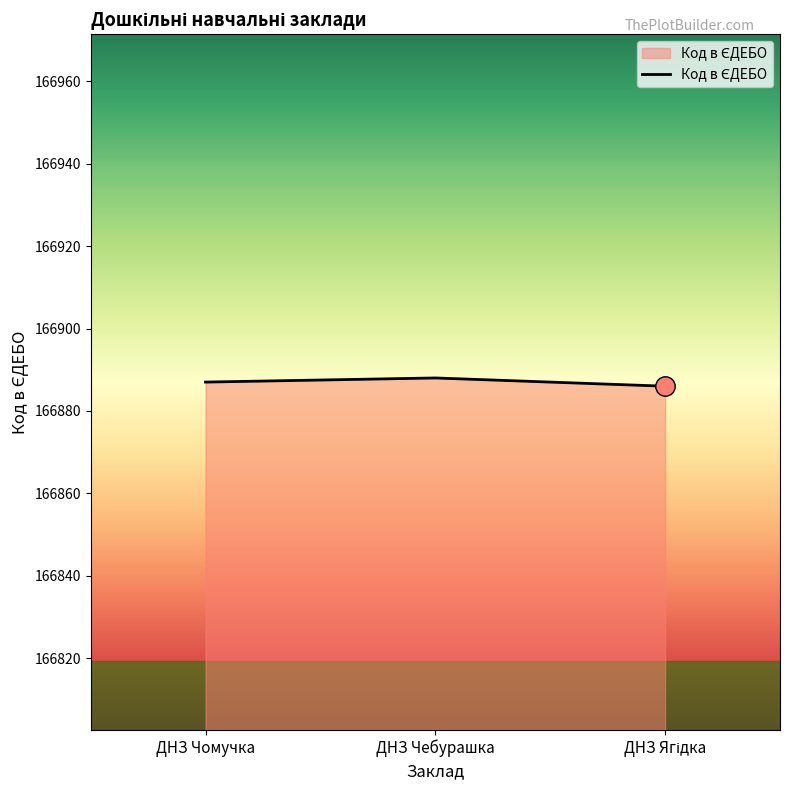

What is the smallest value displayed?

166886